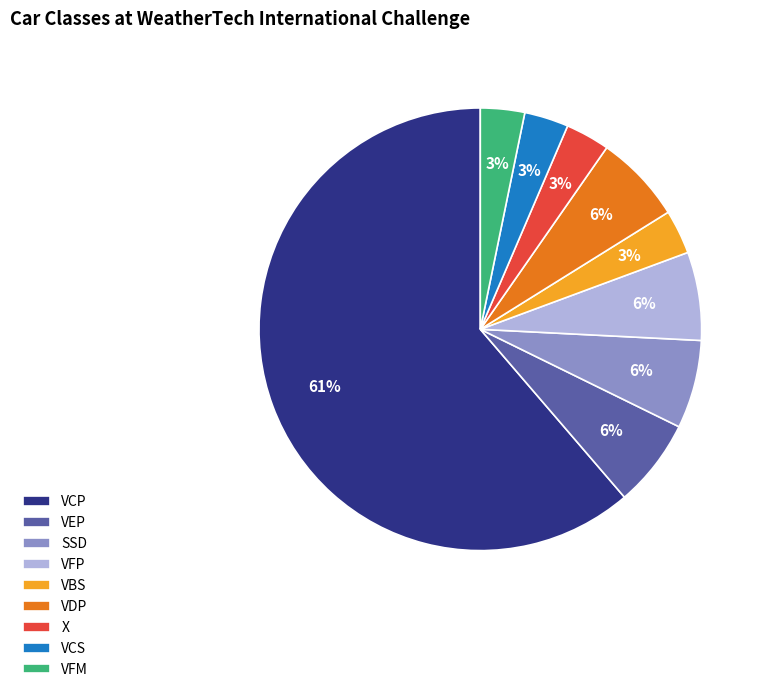

What is the ratio of the value at VBS to the value at VFM?

1.0